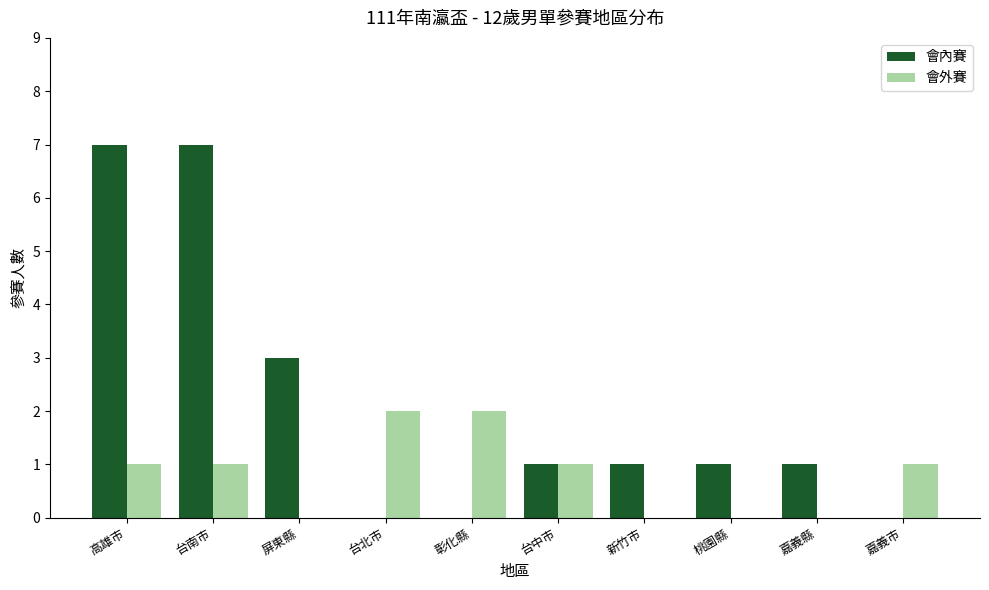

What value does the 會內賽 series have at 屏東縣?

3